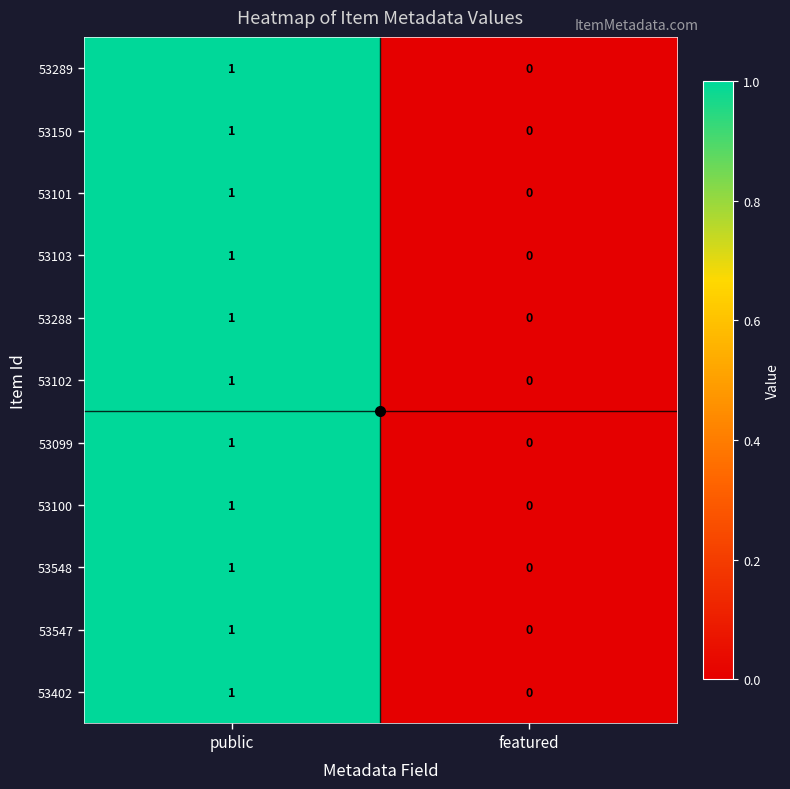

Which category has the lowest value in the 53100 series?

featured